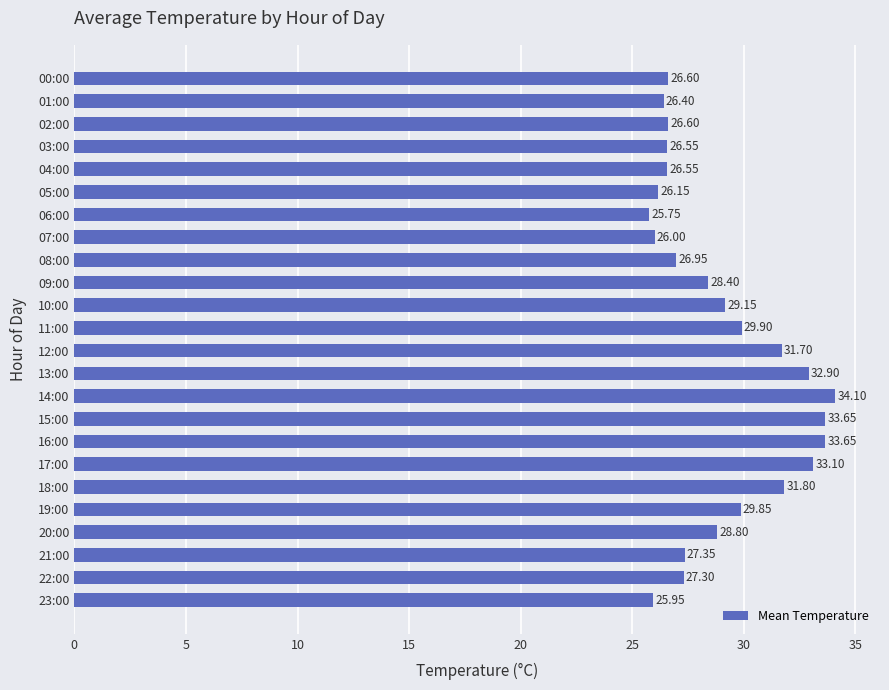

Approximately how many times larger is the value at 21:00 compared to 19:00?

0.9